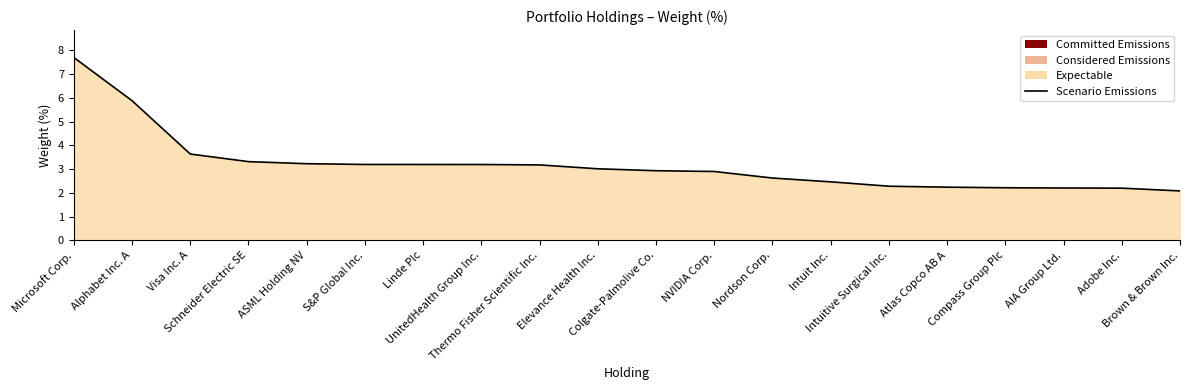

Does the chart display data point markers on the line(s)?

No